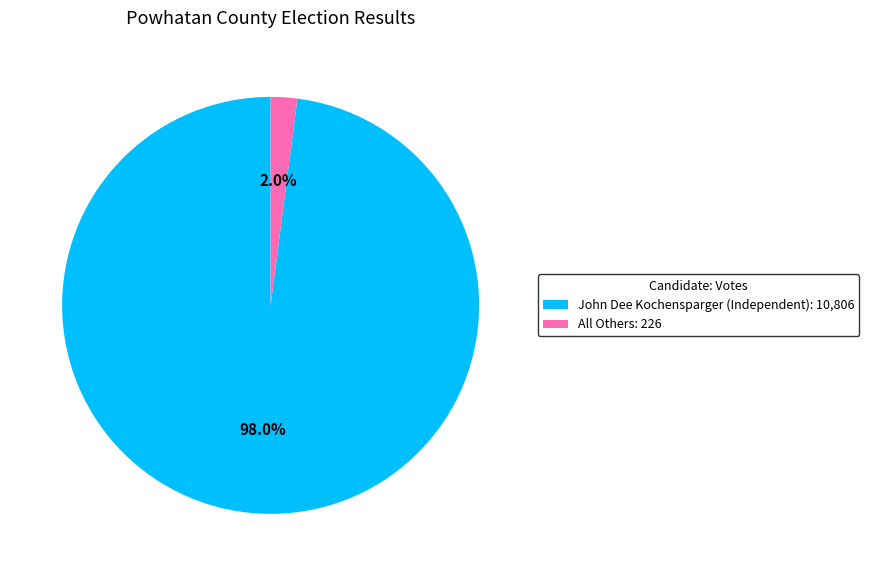

Is it true that All Others is 2% of the pie?

True